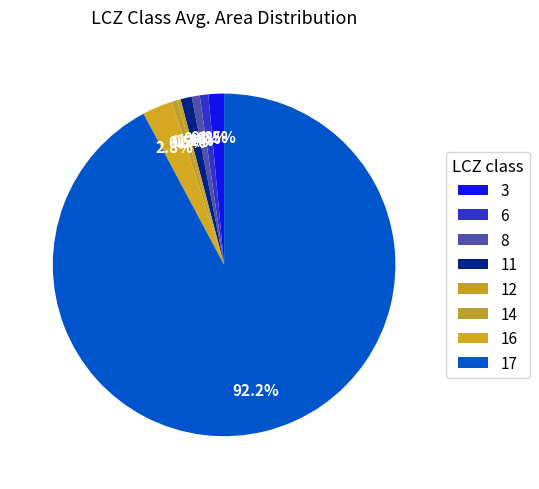

How many segments does this pie chart have?

8